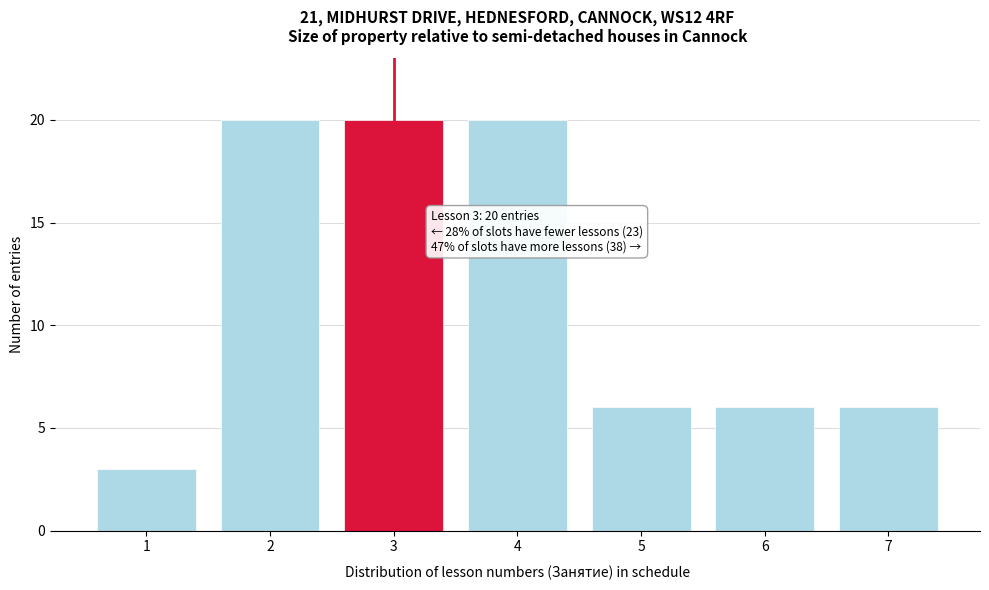

Reading right to left, extract all data points from this chart.

7=6	6=6	5=6	4=20	3=20	2=20	1=3